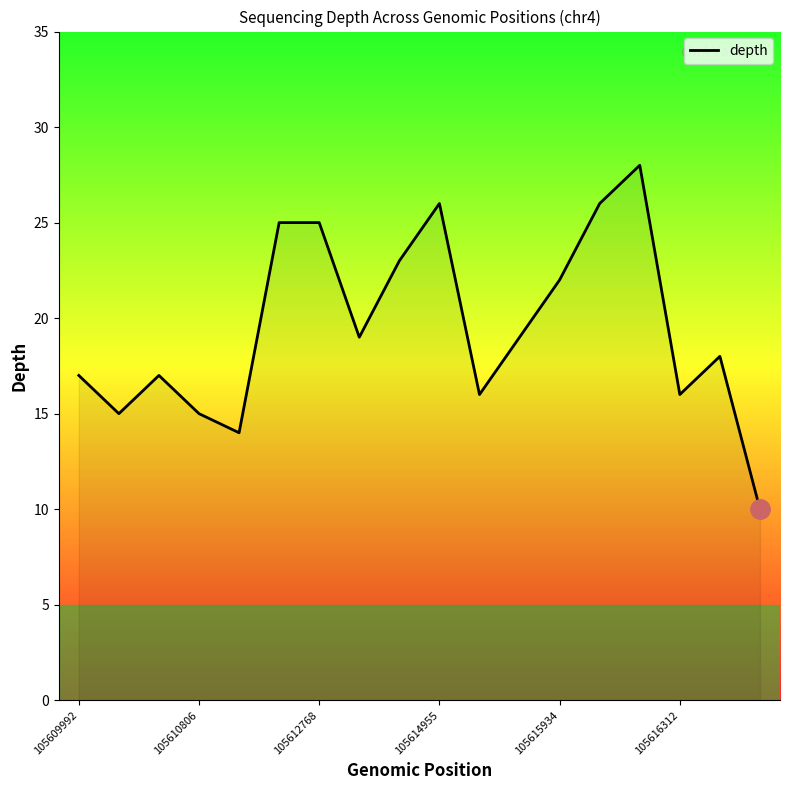

What is the difference between the values at 14 and 13?

2